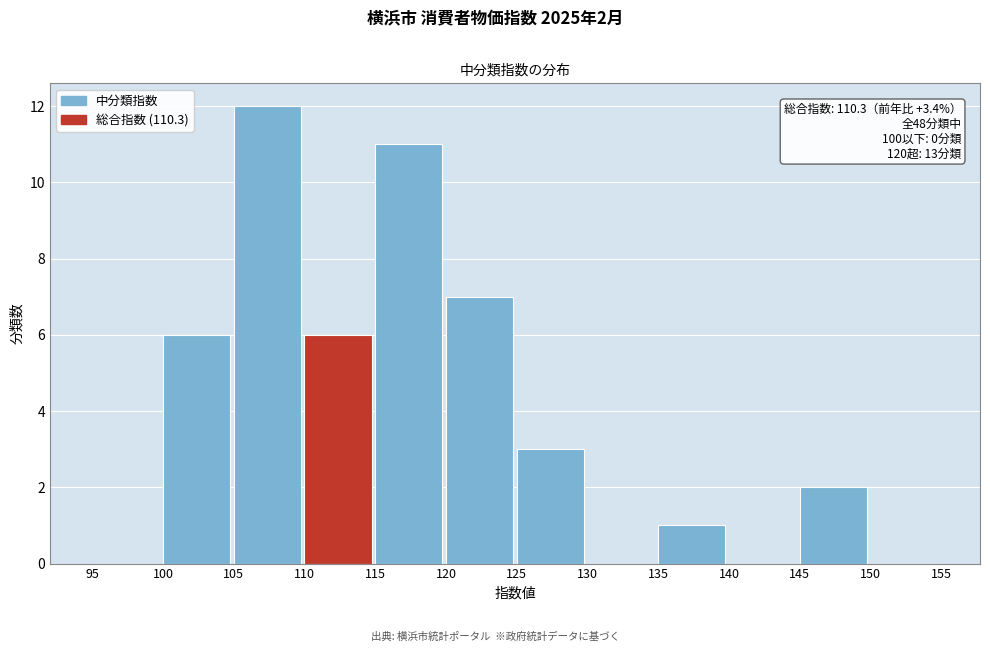

Over which range of the x-axis is the bar tallest?

105 to 110